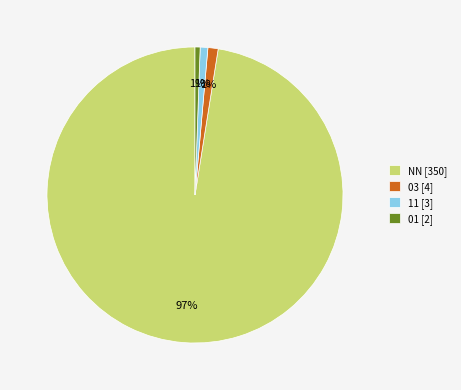

Is it true that NN [350] is 97% of the pie?

True